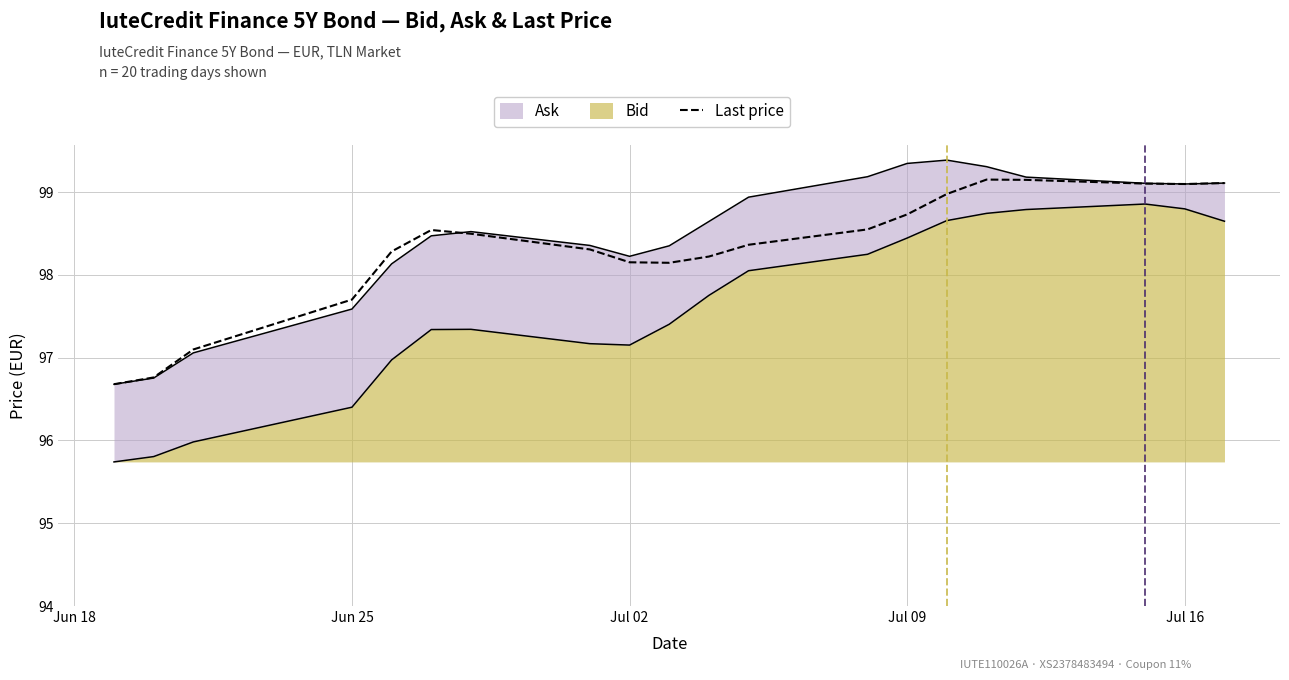

What is the highest value of the Last price series?

99.2